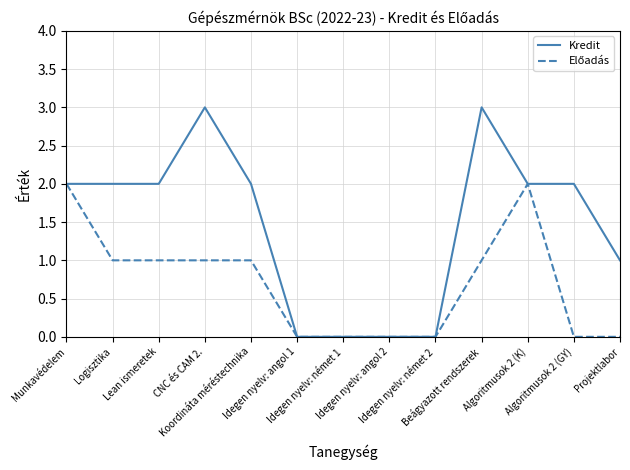

What is the greatest value displayed?

3